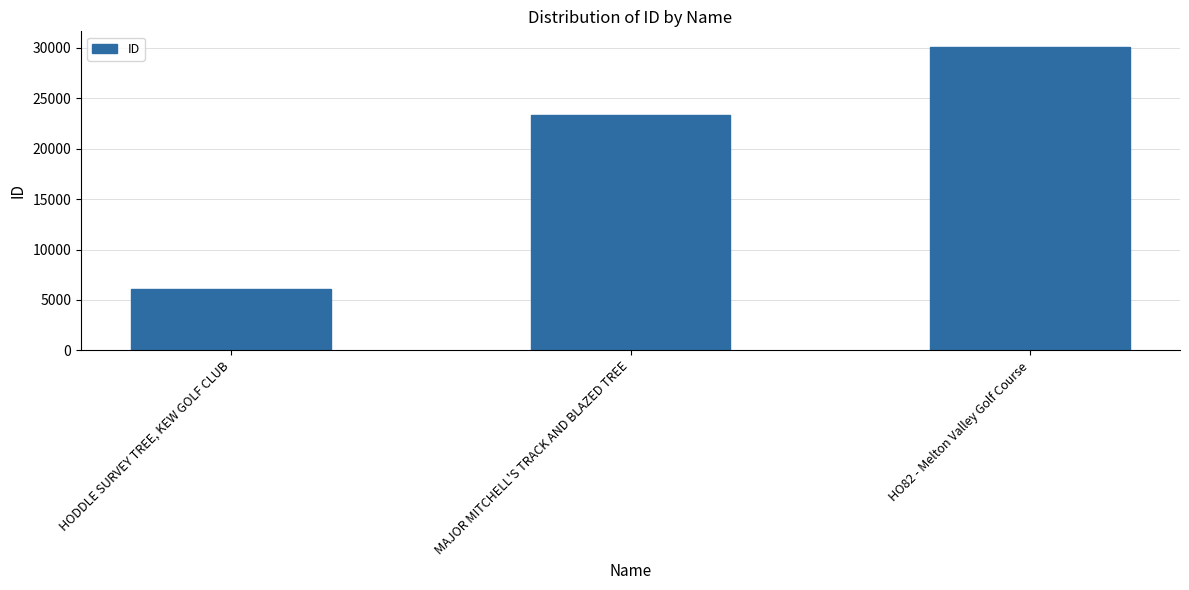

Which has a higher value, HODDLE SURVEY TREE, KEW GOLF CLUB or HO82 - Melton Valley Golf Course?

HO82 - Melton Valley Golf Course